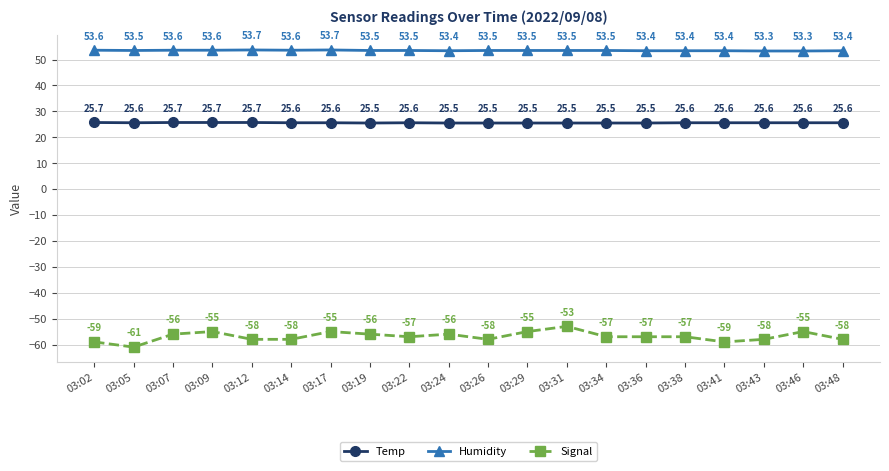

What is the minimum value shown in the chart?

-61.0